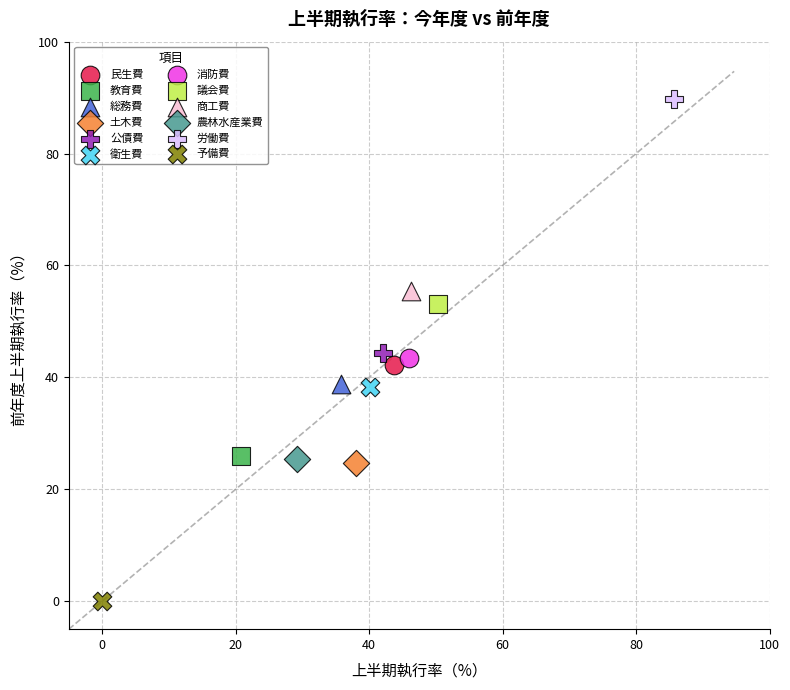

Which series reaches the minimum Y coordinate?

予備費